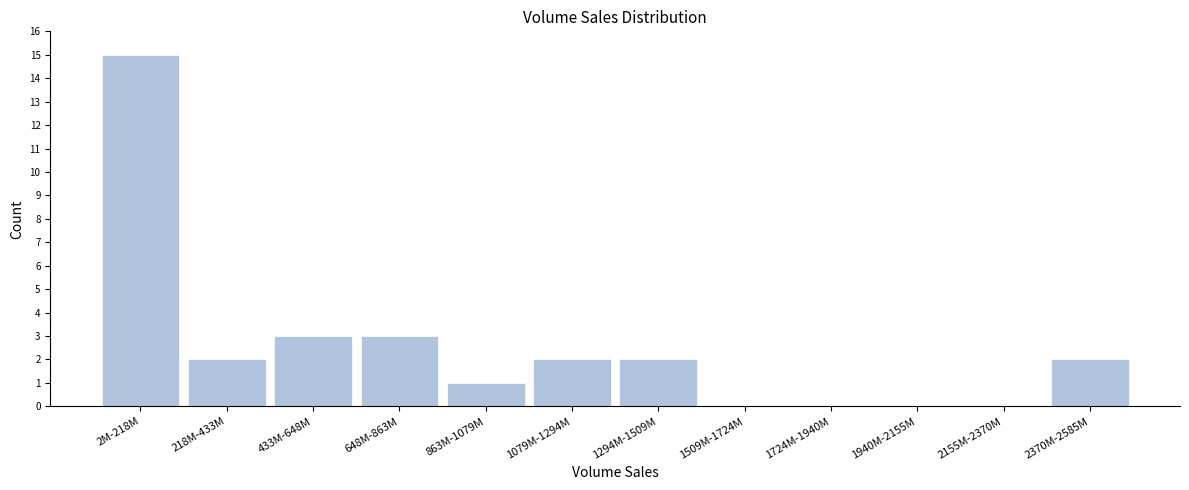

Reading left to right, list all the values displayed in this chart.

2M-218M=15	218M-433M=2	433M-648M=3	648M-863M=3	863M-1079M=1	1079M-1294M=2	1294M-1509M=2	1509M-1724M=0	1724M-1940M=0	1940M-2155M=0	2155M-2370M=0	2370M-2585M=2